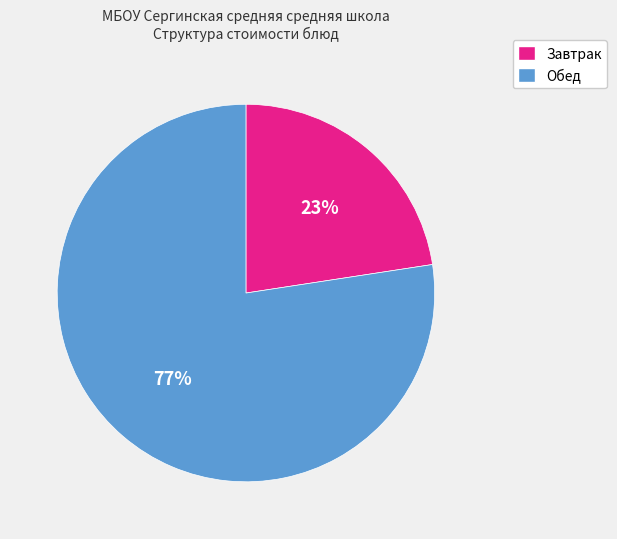

Is there any slice that represents more than half of the pie?

Yes